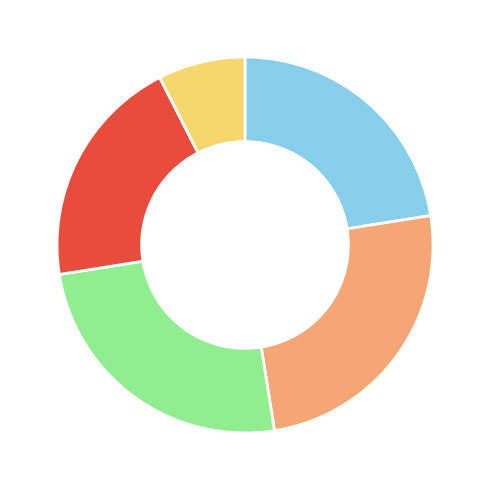

Is there a majority slice in this chart?

No